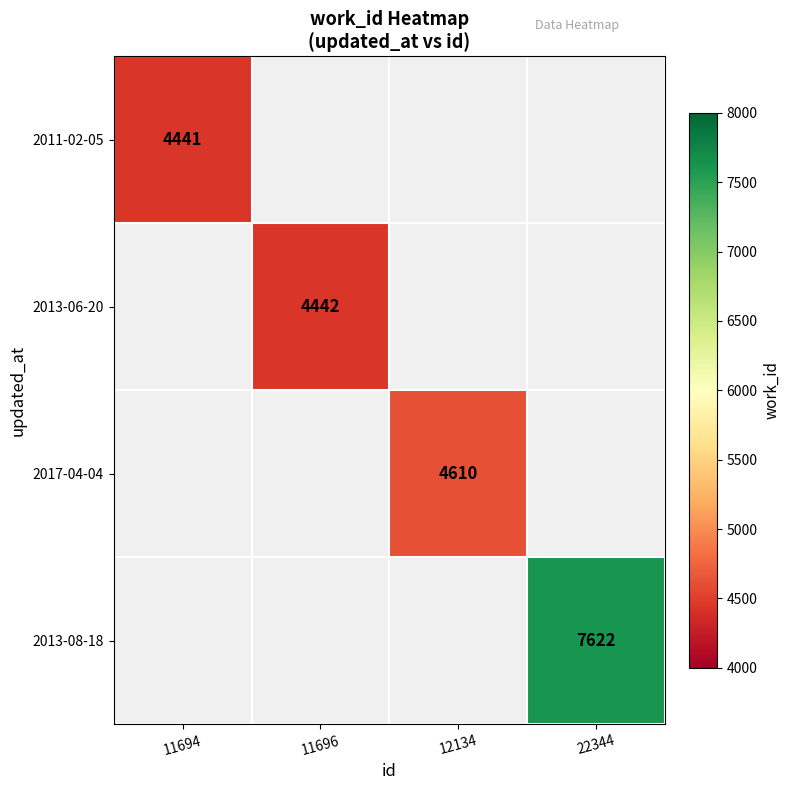

The value of 2011-02-05 at 11694 is 6266. True or false?

False